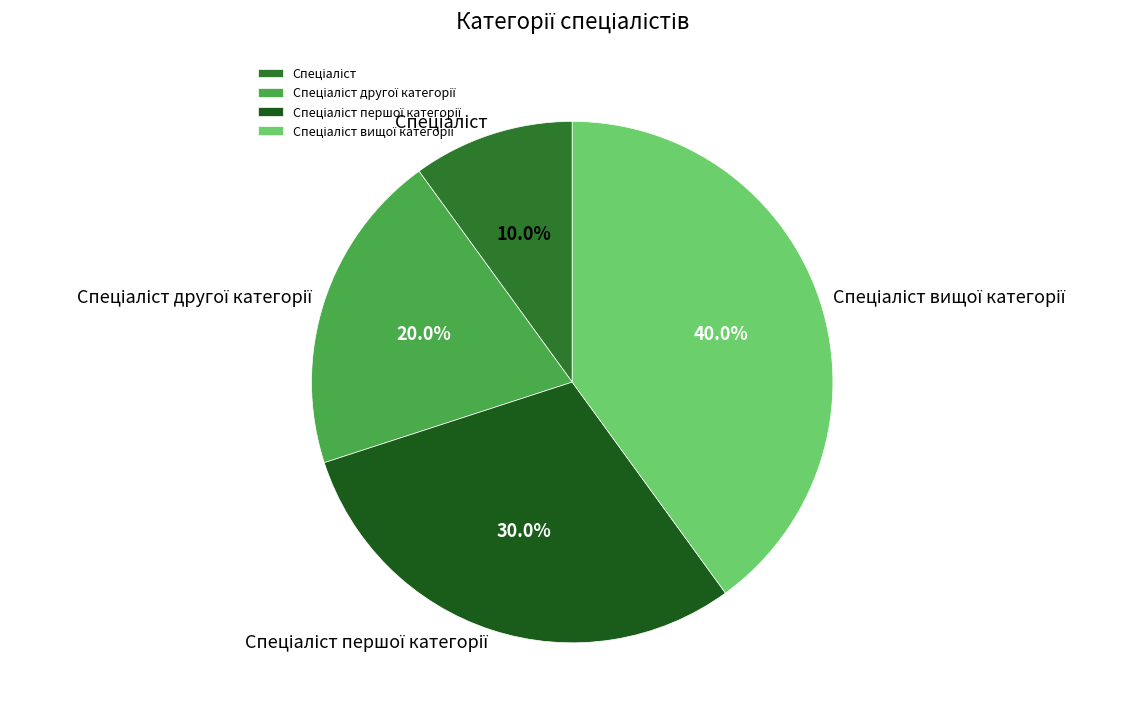

Is there a majority slice in this chart?

No